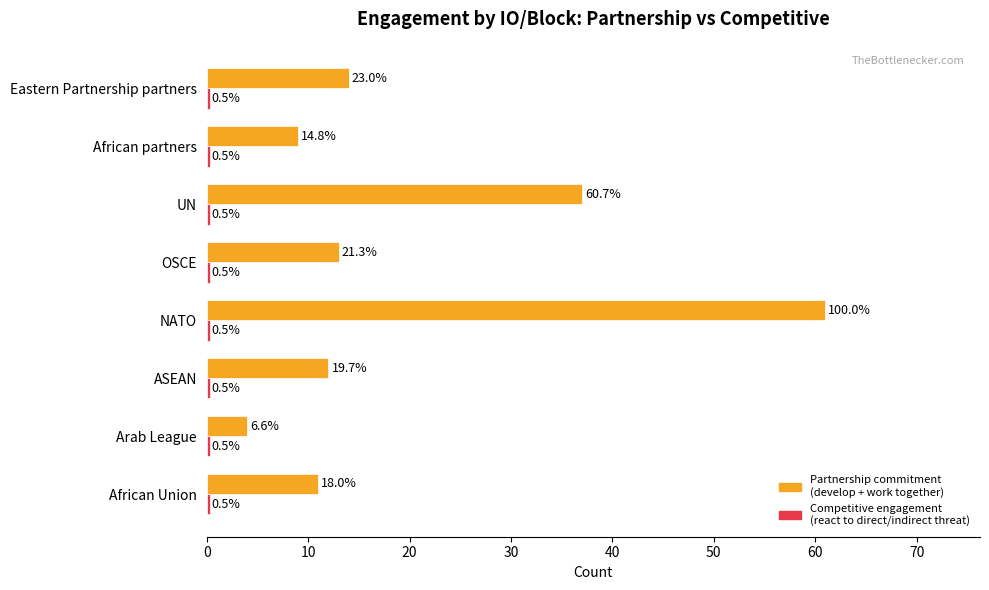

Reading left to right, transcribe all the data shown in this chart.

partnership type of commitment
(develop a relationship + work together): 11.0	4.0	12.0	61.0	13.0	37.0	9.0	14.0
competitive engagement
(react to a direct threat + indirect threat): 0.3	0.3	0.3	0.3	0.3	0.3	0.3	0.3